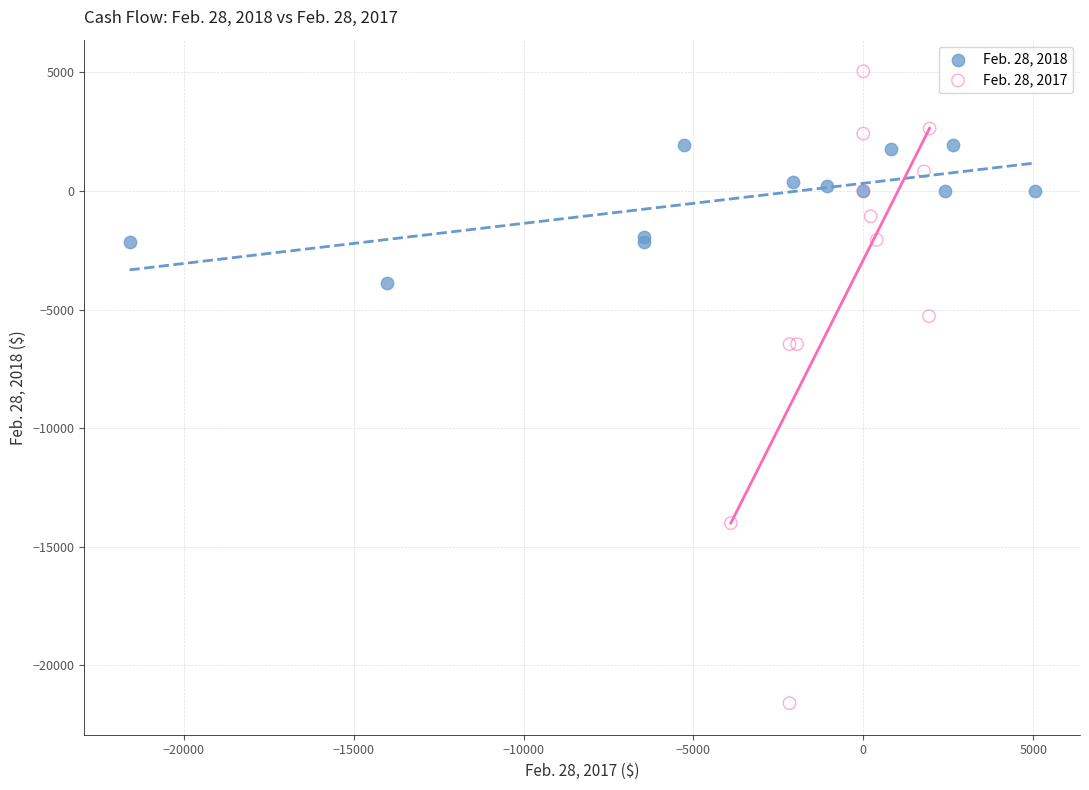

Which series contains the highest Y value?

Feb. 28, 2017